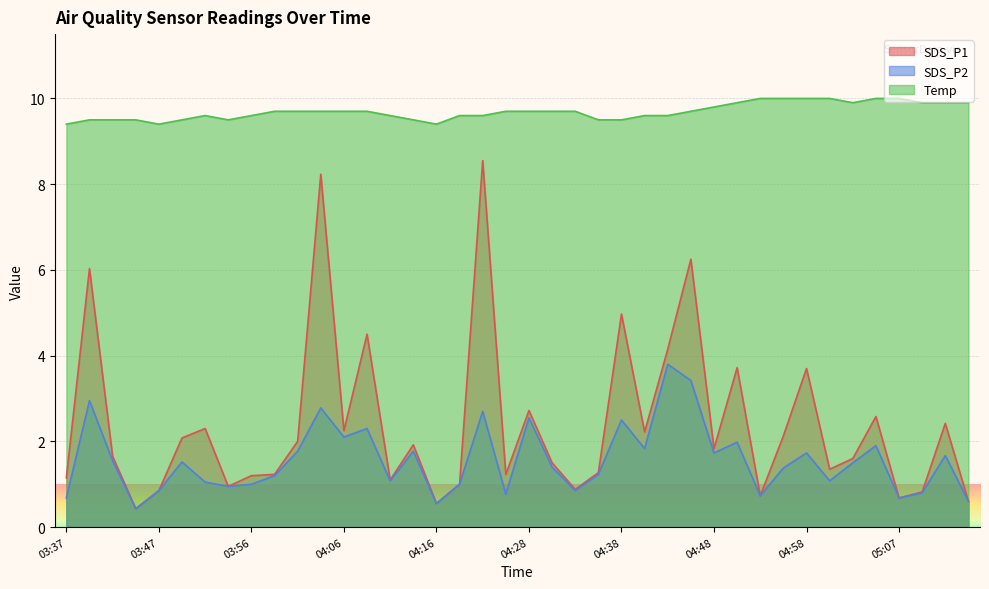

What is the average value of the SDS_P2 series?

1.6